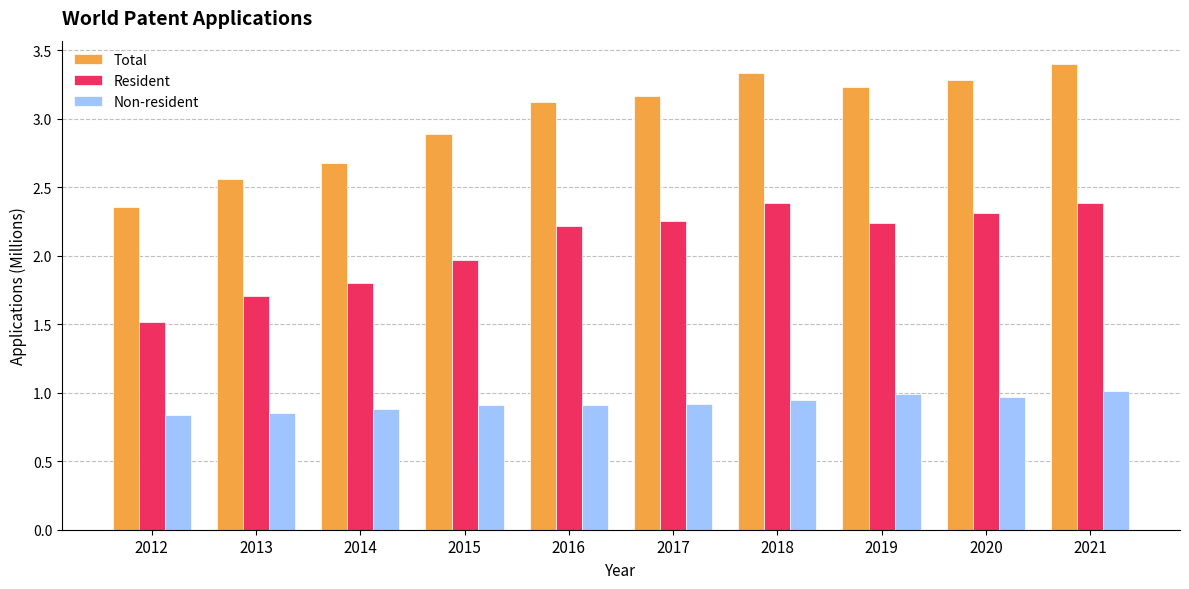

What is the average value of the Total series?

3.0